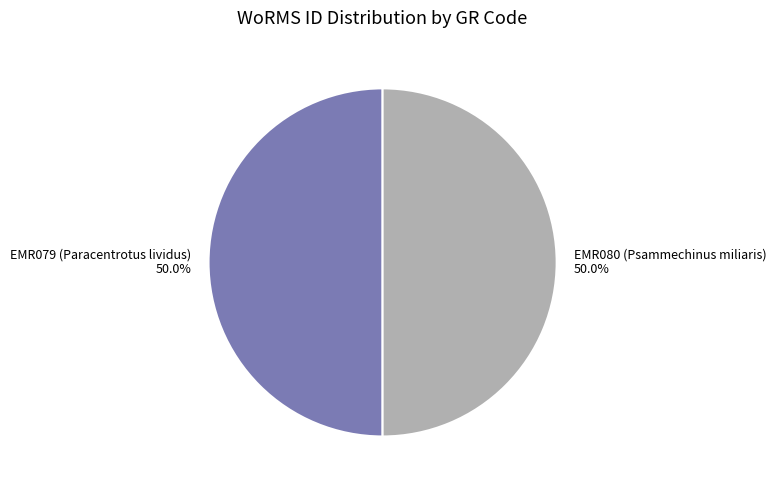

How much of the chart is everything except EMR079 (Paracentrotus lividus)?

50.0%